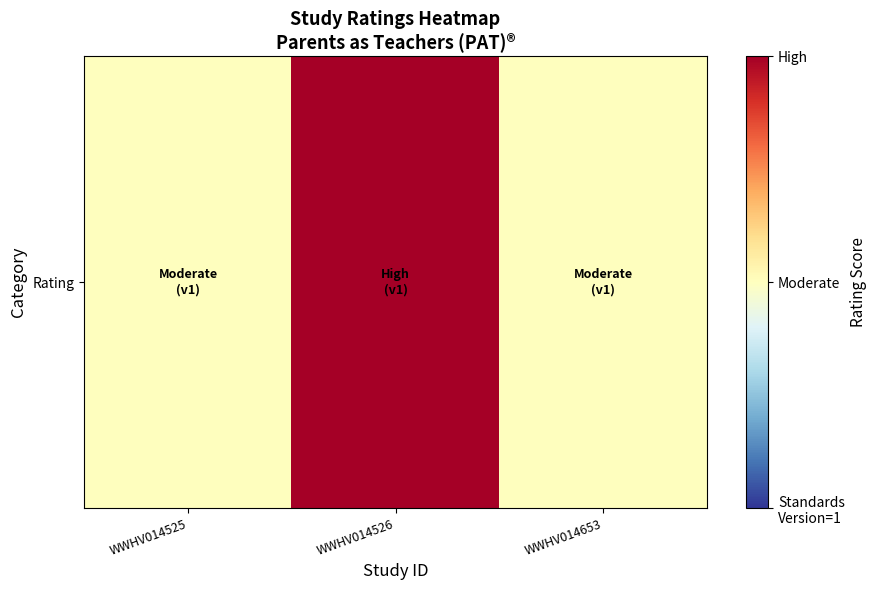

Count the values in the range 2 to 3.

3